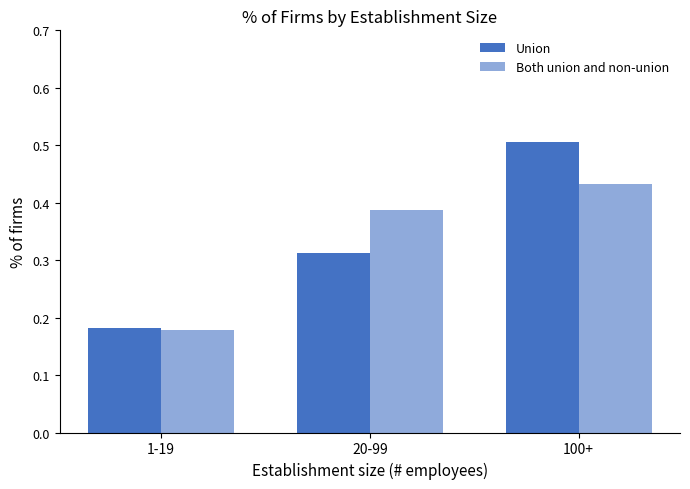

At which label is Union closest to 0?

1-19